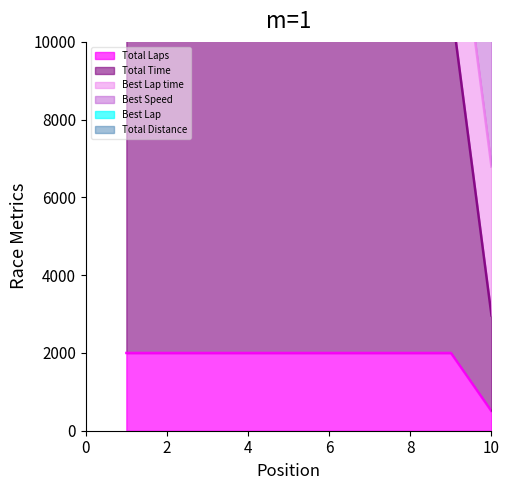

The value of Total Time at 2 is 20766.1. True or false?

False